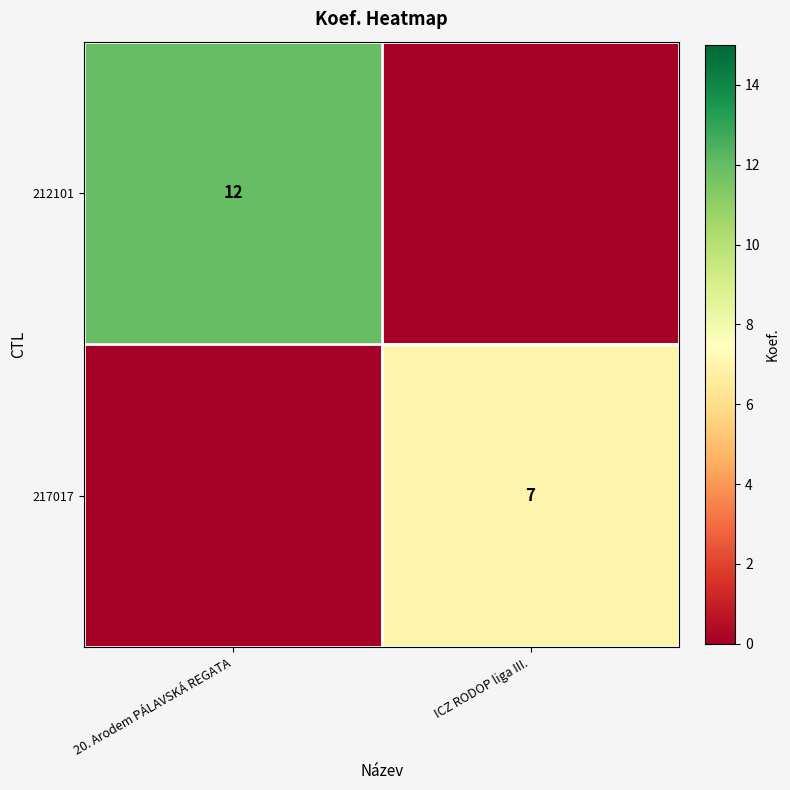

Is it true that 217017 equals 7 at ICZ RODOP liga III.?

True